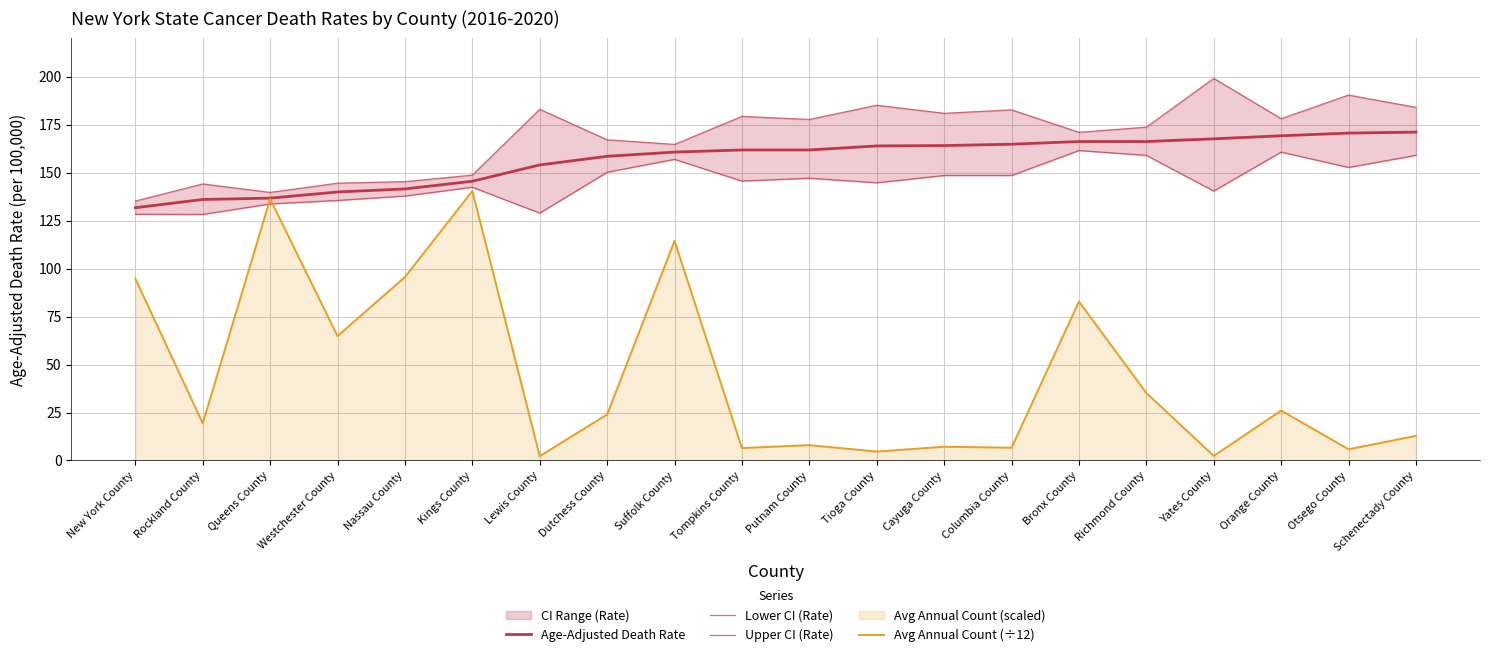

How many data points in Avg Annual Count (÷12) are above 24?

9